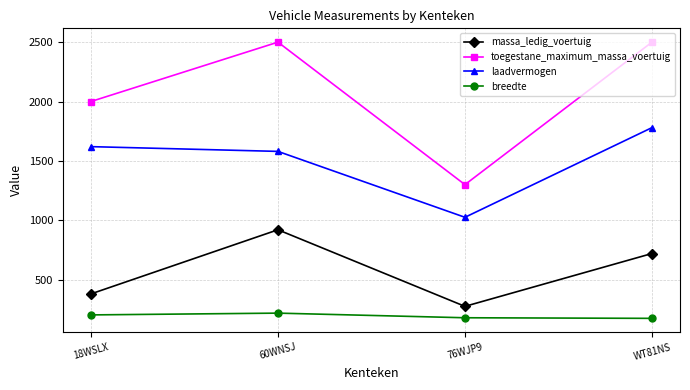

How many values in the toegestane_maximum_massa_voertuig series are below 2500?

2